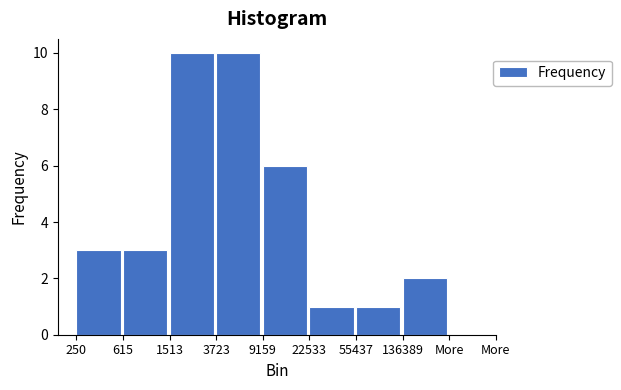

Reading left to right, extract all data points from this chart.

3	3	10	10	6	1	1	2